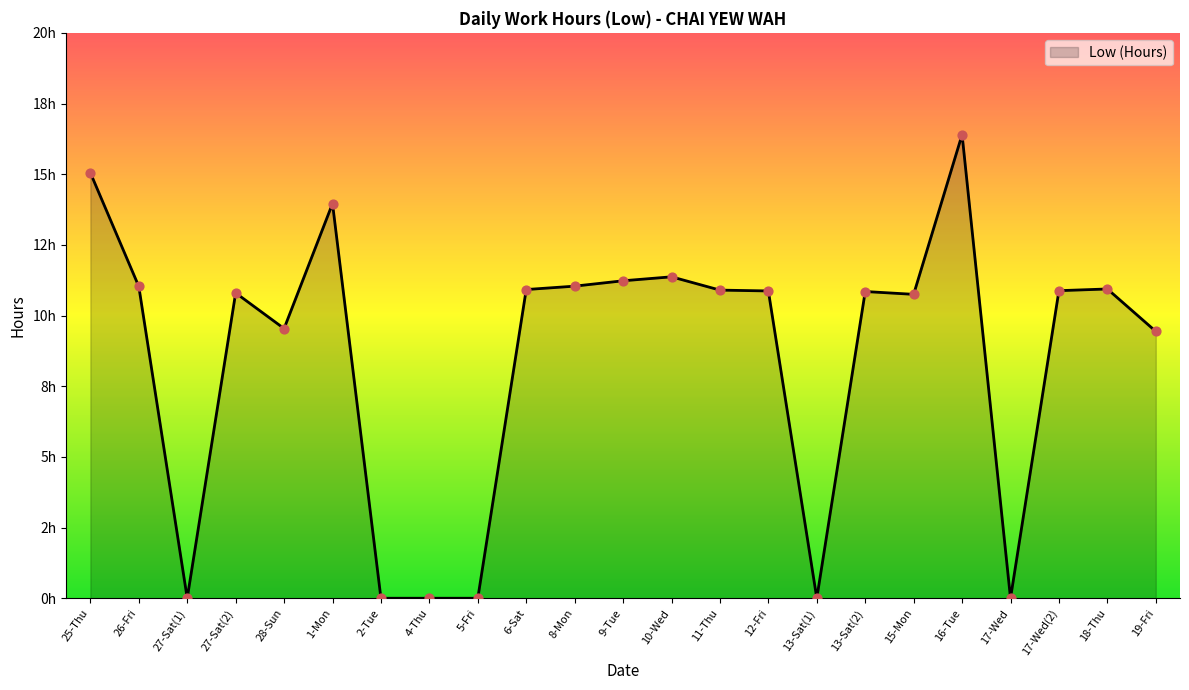

Is this an area chart (filled region under the line)?

Yes